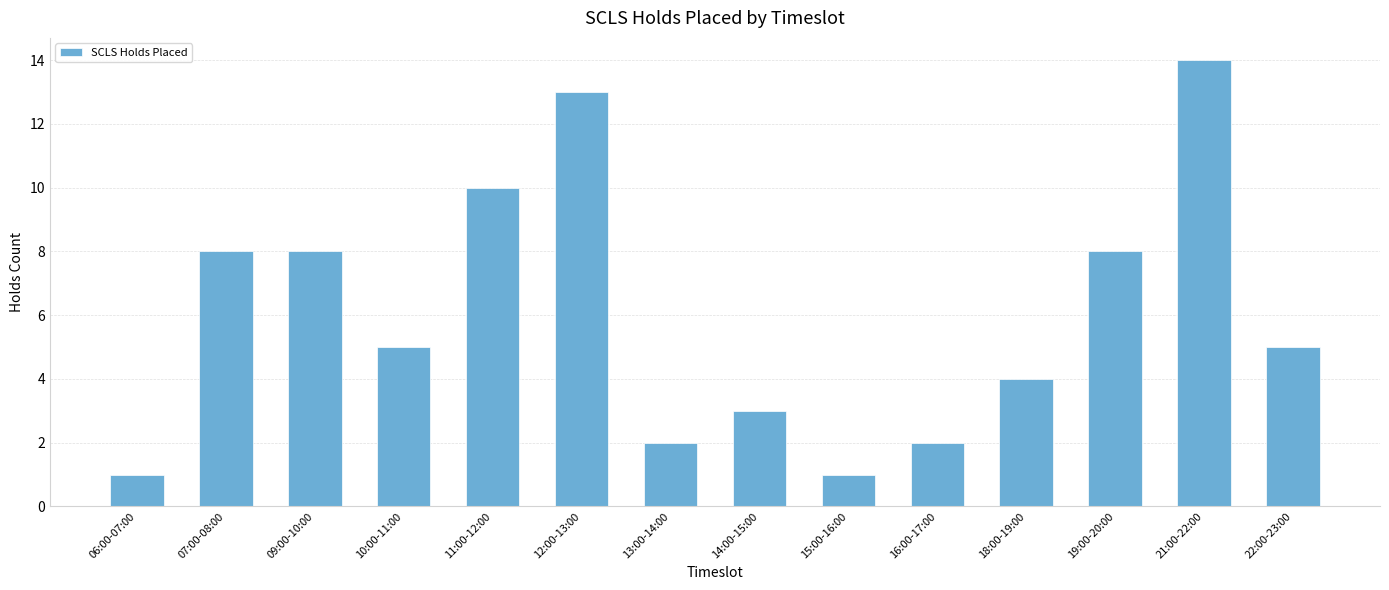

What is the maximum value shown in the chart?

14